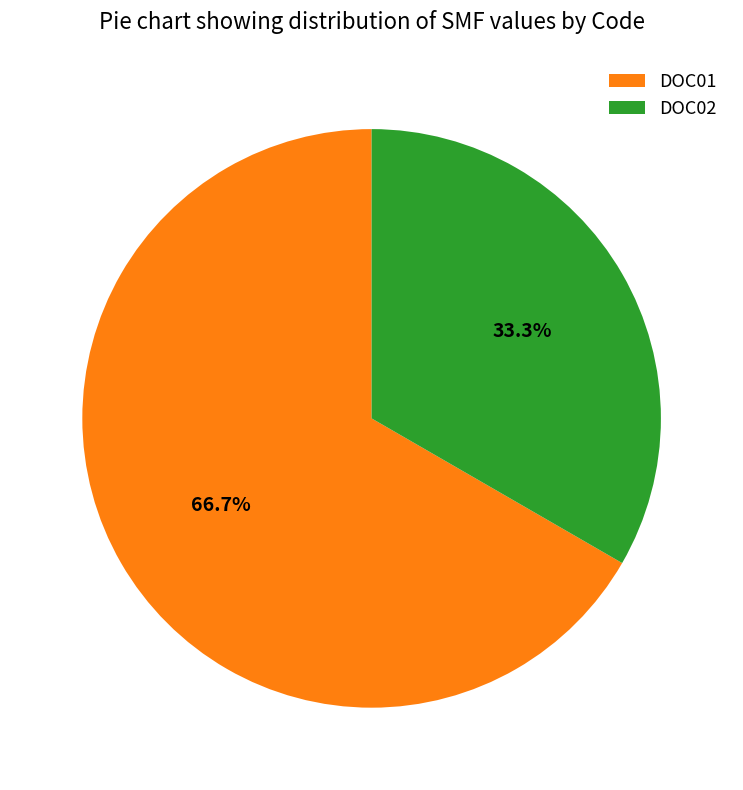

Approximately how many times larger is the value at DOC01 compared to DOC02?

2.0